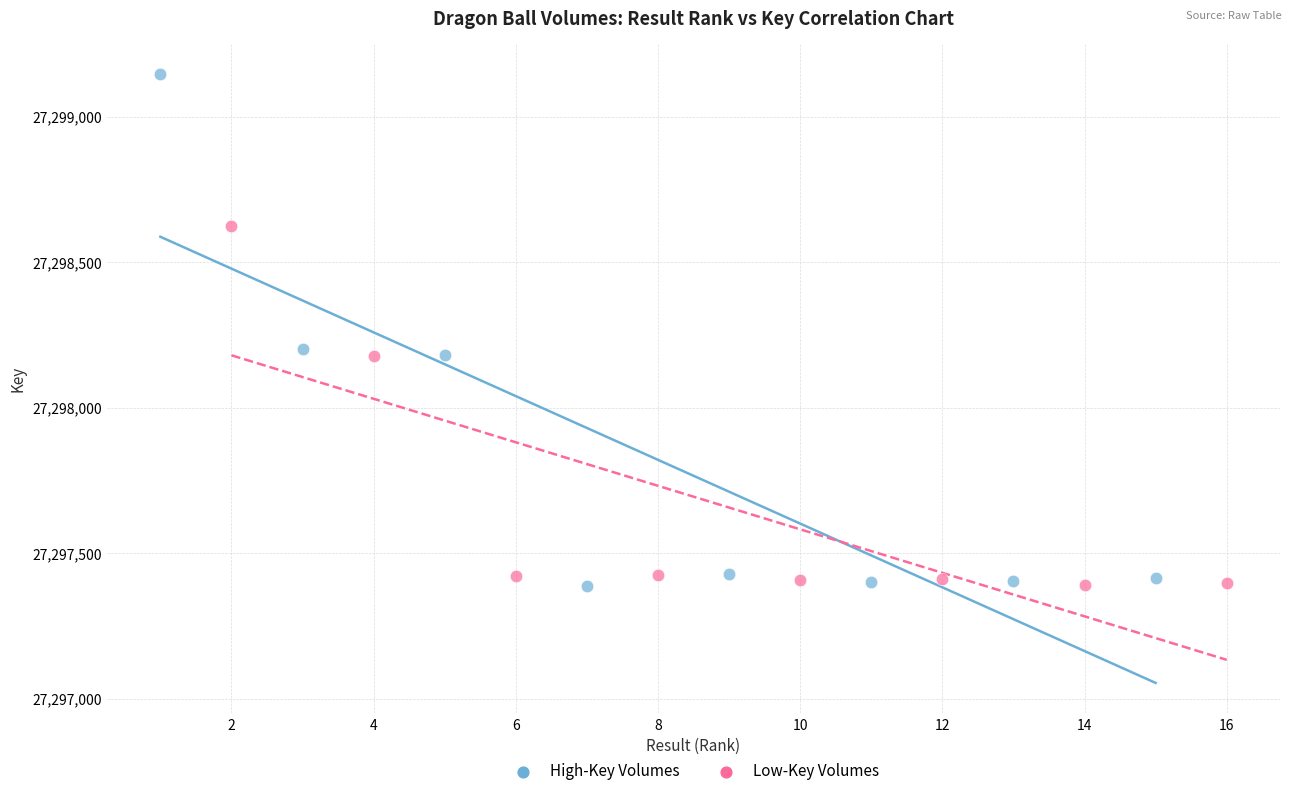

Which series has the widest spread of Y values?

High-Key Volumes